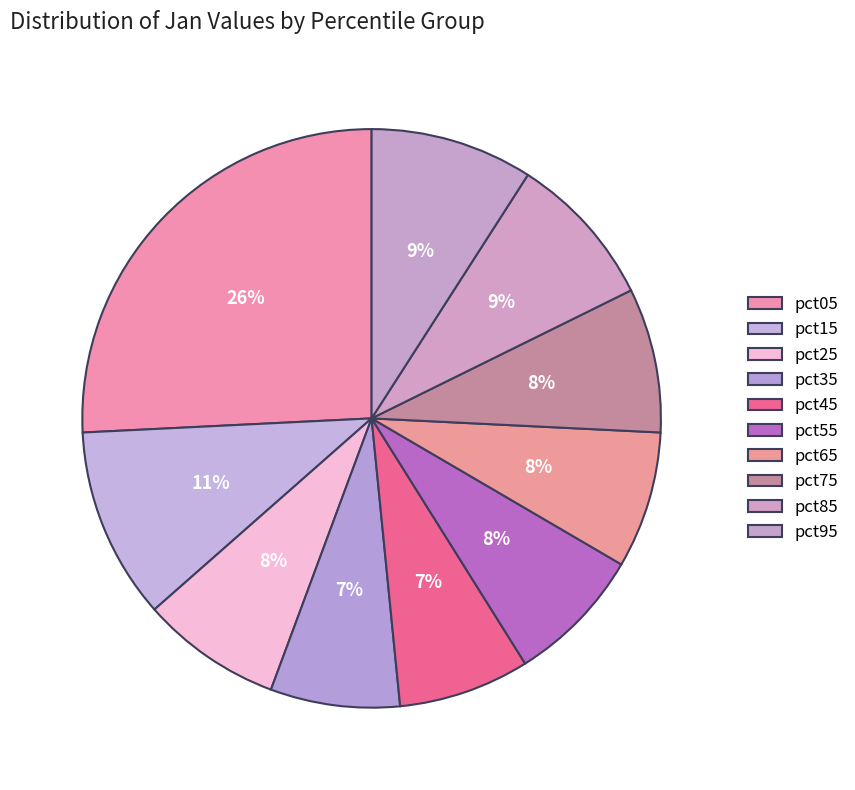

Count the number of slices in the pie.

10